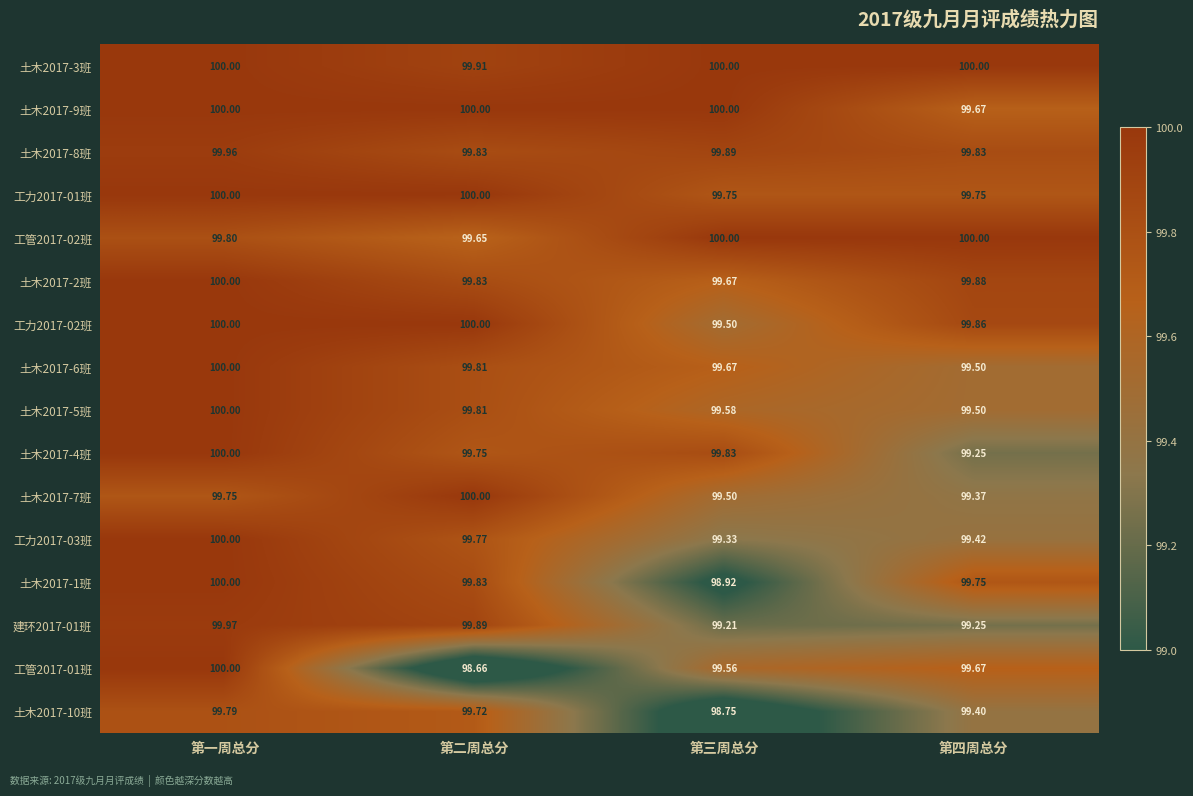

At which label does 工管2017-01班 reach its peak?

第一周总分